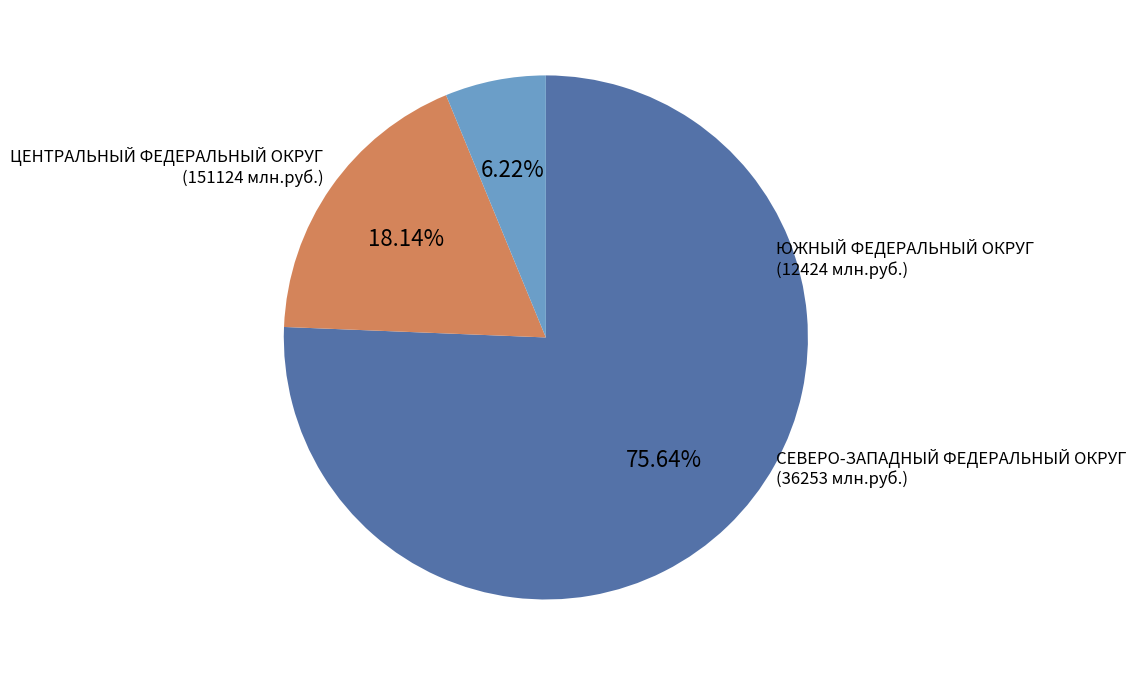

Is there any slice that represents more than half of the pie?

Yes